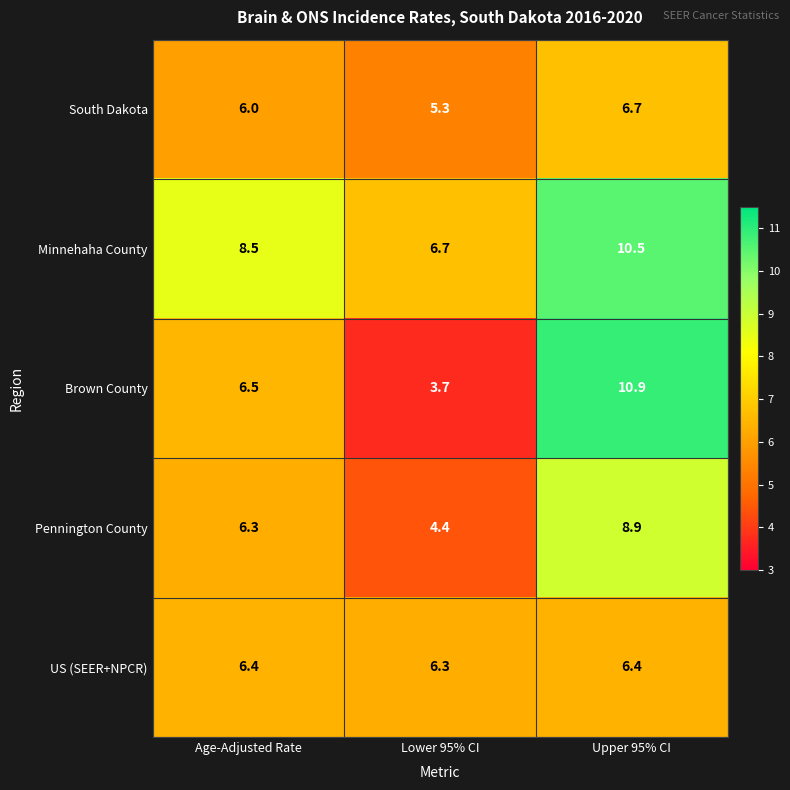

At how many categories does at least one series exceed 8?

2